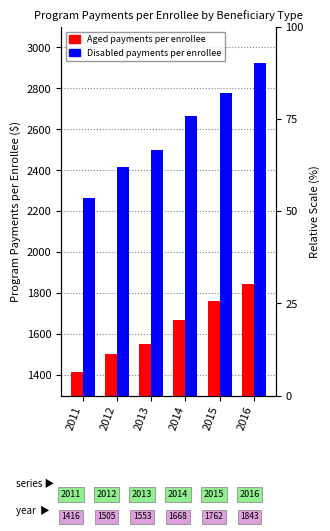

How many distinct data groups are displayed?

2